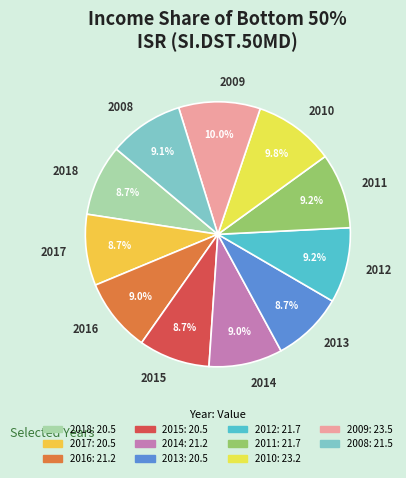

True or false: 2015 accounts for 9% of the total.

True